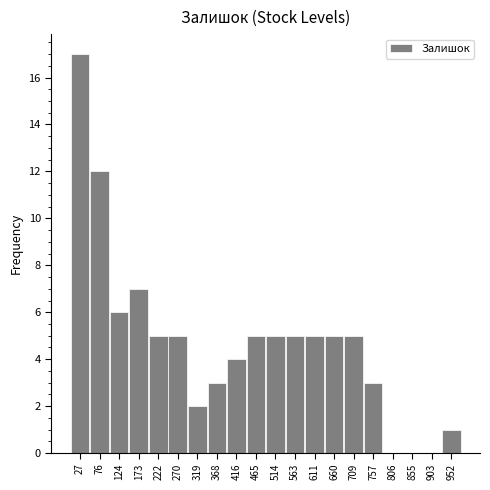

How tall is the bar that spans 635 to 685 on the x-axis? Neither the bar edges nor the heights are printed on the chart, so give them approximately, as read against the axes.

5